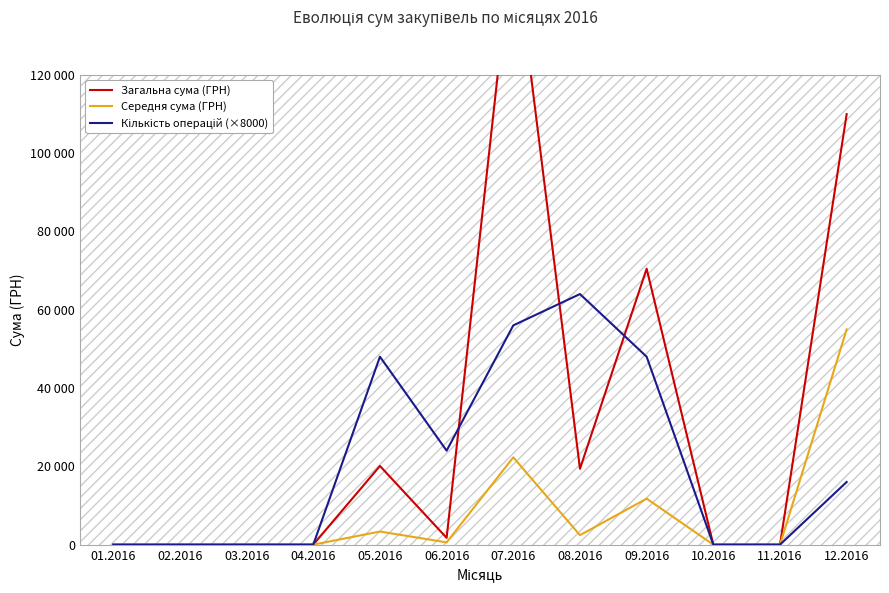

Which series has the largest range (max minus min)?

Загальна сума (ГРН)